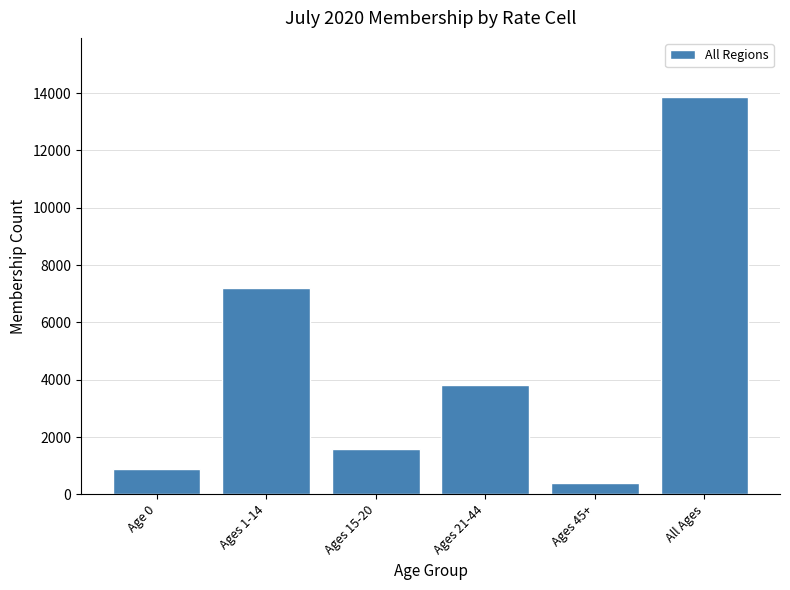

Reading right to left, what are all the values shown in this chart?

All Ages=13852	Ages 45+=408	Ages 21-44=3810	Ages 15-20=1565	Ages 1-14=7191	Age 0=878